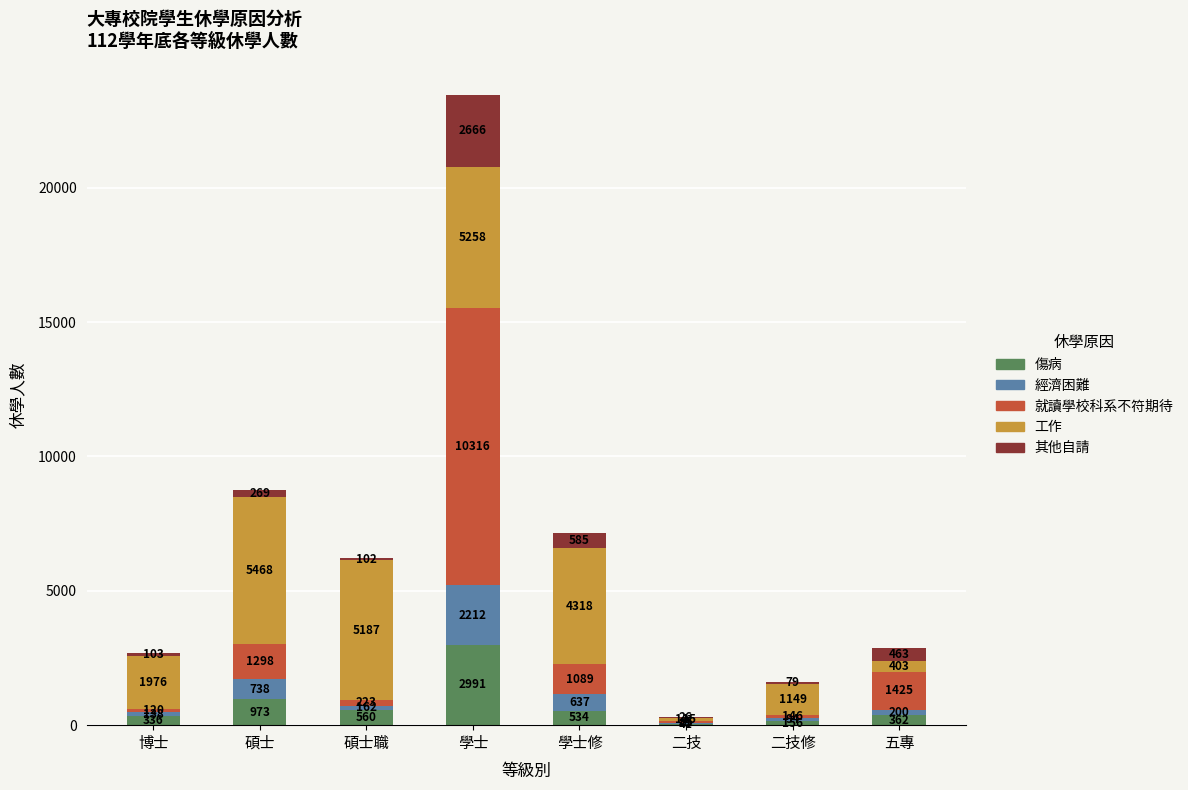

What is the highest value of the 傷病 series?

2991